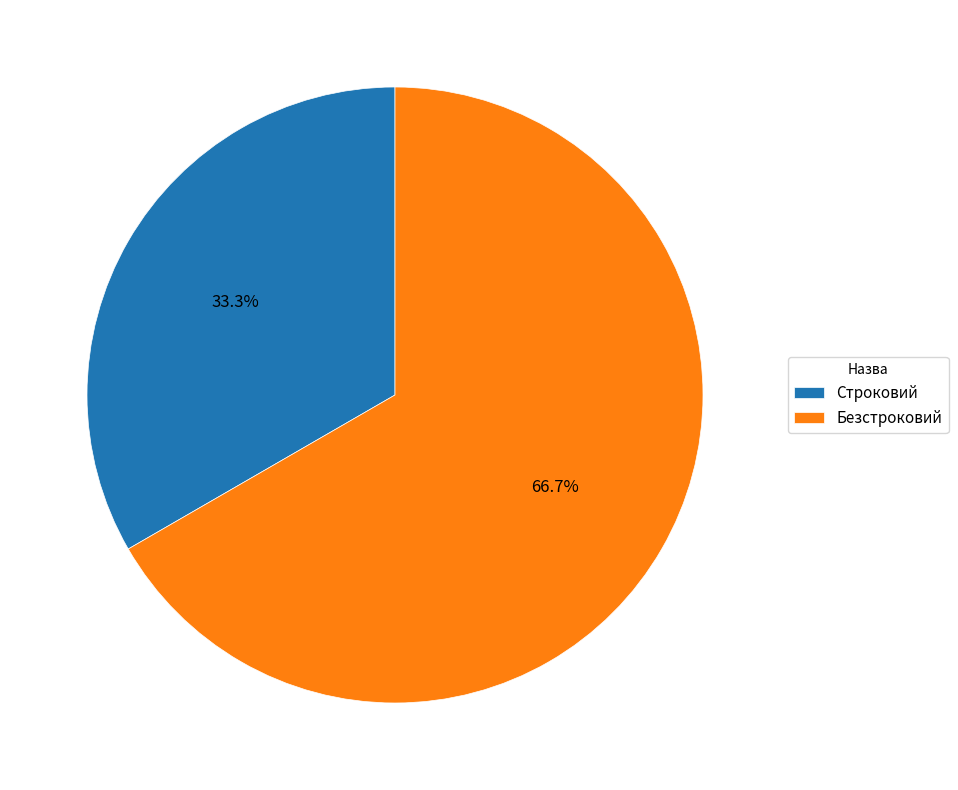

Does Безстроковий represent more than half of the total?

Yes